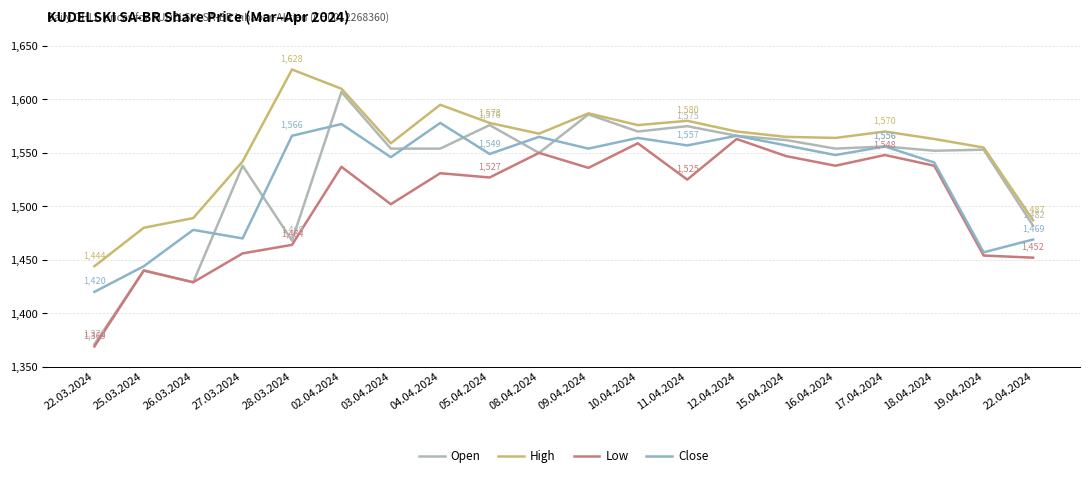

Between which two adjacent categories do Close and Open first intersect?

26.03.2024 and 27.03.2024